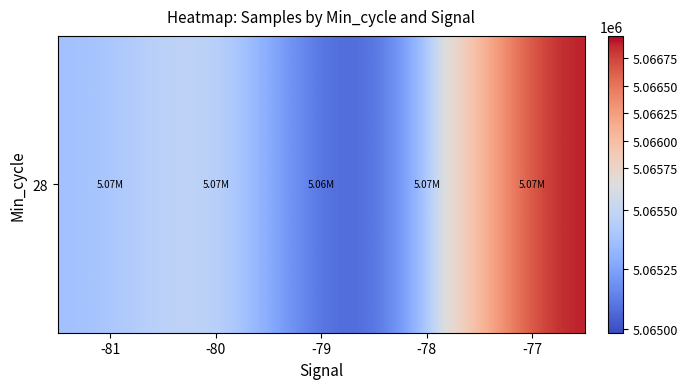

What is the average value?

5065606.0